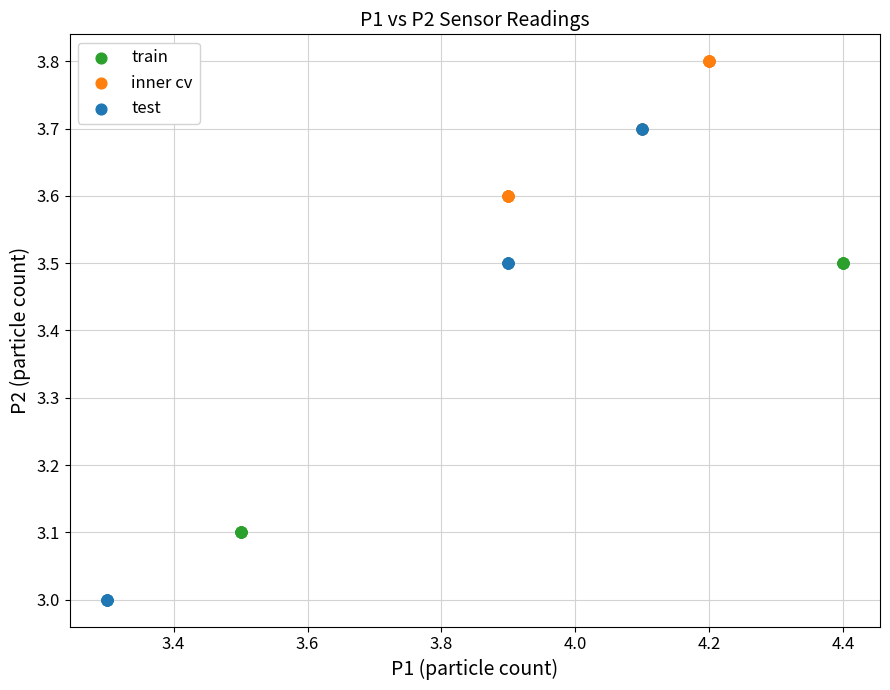

Which series reaches the minimum Y coordinate?

test